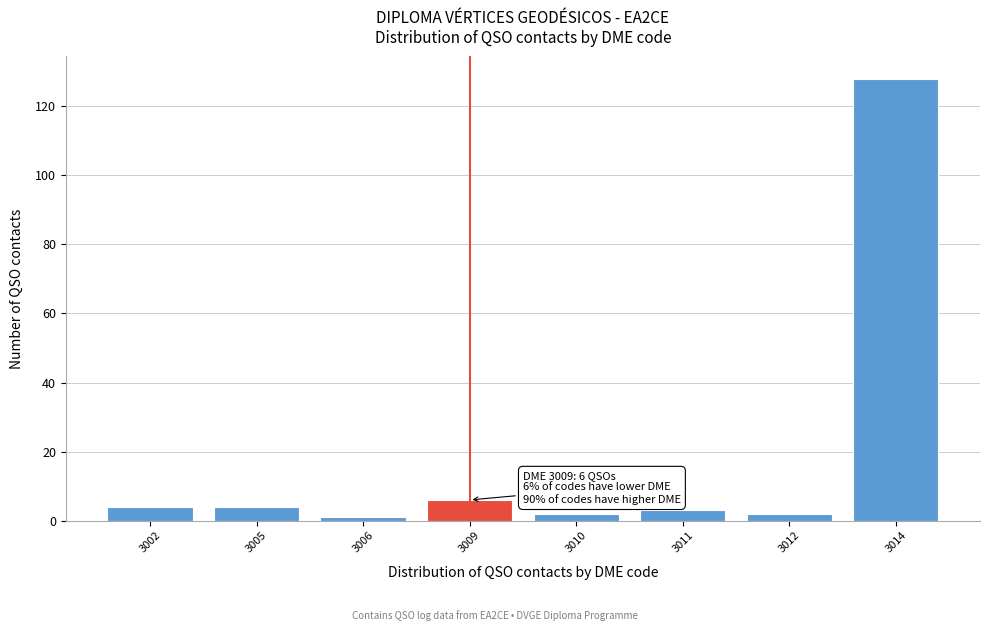

Reading left to right, what are all the values shown in this chart?

4	4	1	6	2	3	2	128